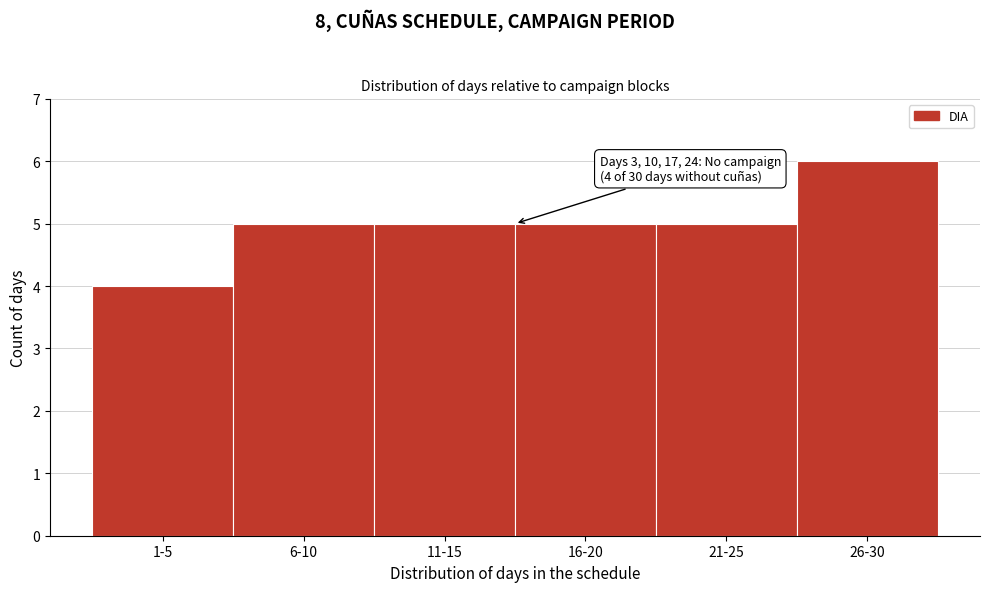

Reading left to right, extract all data points from this chart.

4	5	5	5	5	6